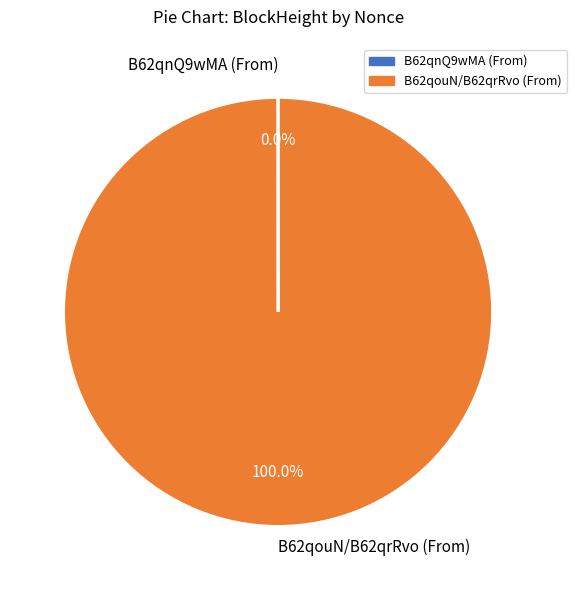

Which category accounts for the majority?

B62qouN/B62qrRvo (From)